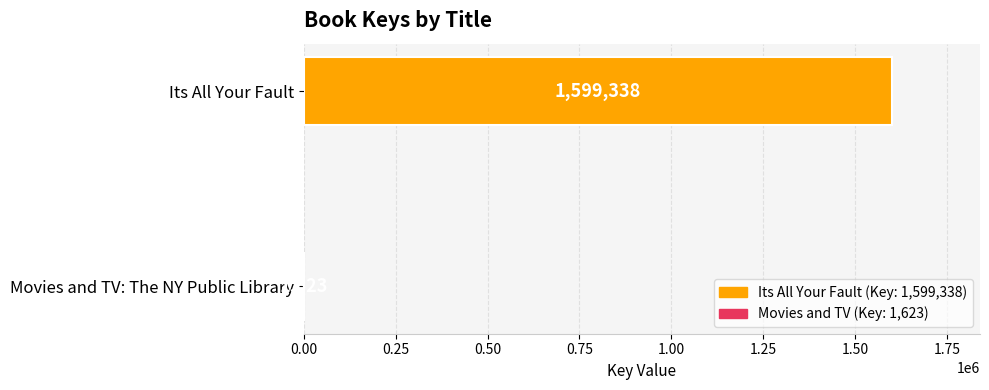

Reading bottom to top, what are all the values shown in this chart?

Movies and TV: The NY Public Library=1623	Its All Your Fault=1599338